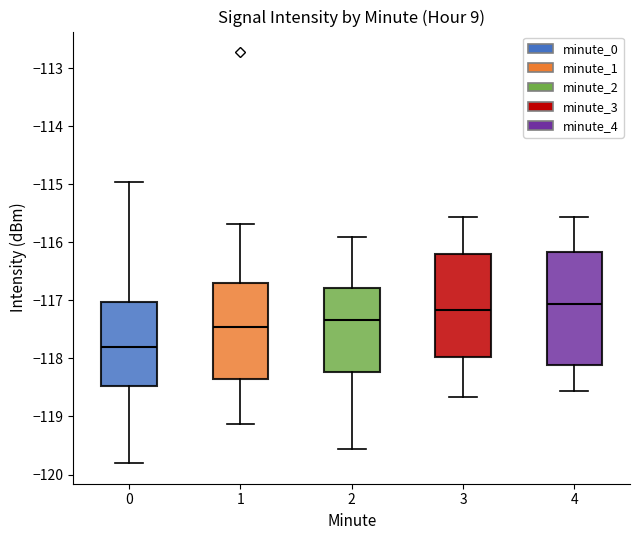

Reading left to right, transcribe this box plot: for each box, give where its median line is, the range the box spans, and where its two whiskers end, as read against the y-axis. The values are not printed on the chart, so give them approximately, as read against the axis.

0: median -117.8, box -118.5 to -117.0, whiskers -119.8 to -115.0
1: median -117.5, box -118.3 to -116.7, whiskers -119.1 to -115.7
2: median -117.3, box -118.2 to -116.8, whiskers -119.6 to -115.9
3: median -117.2, box -118.0 to -116.2, whiskers -118.7 to -115.6
4: median -117.1, box -118.1 to -116.2, whiskers -118.6 to -115.6